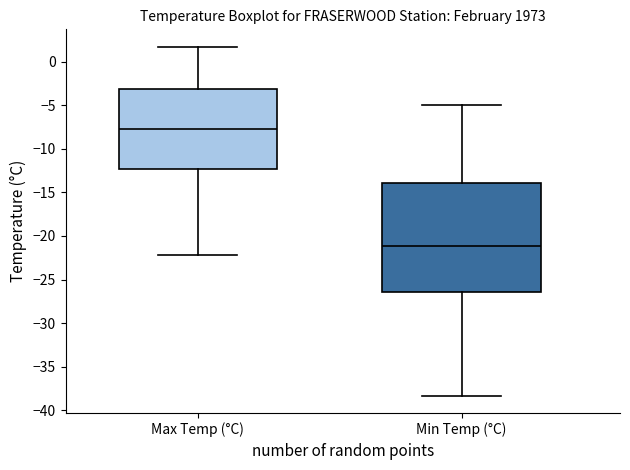

Which box has the lowest median line?

Min Temp (°C)